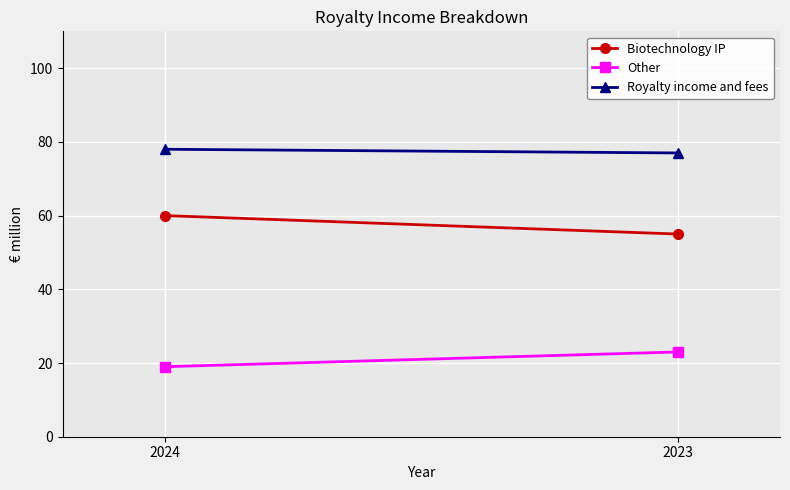

At 2023, list the series in order from smallest to largest.

Other, Biotechnology IP, Royalty income and fees